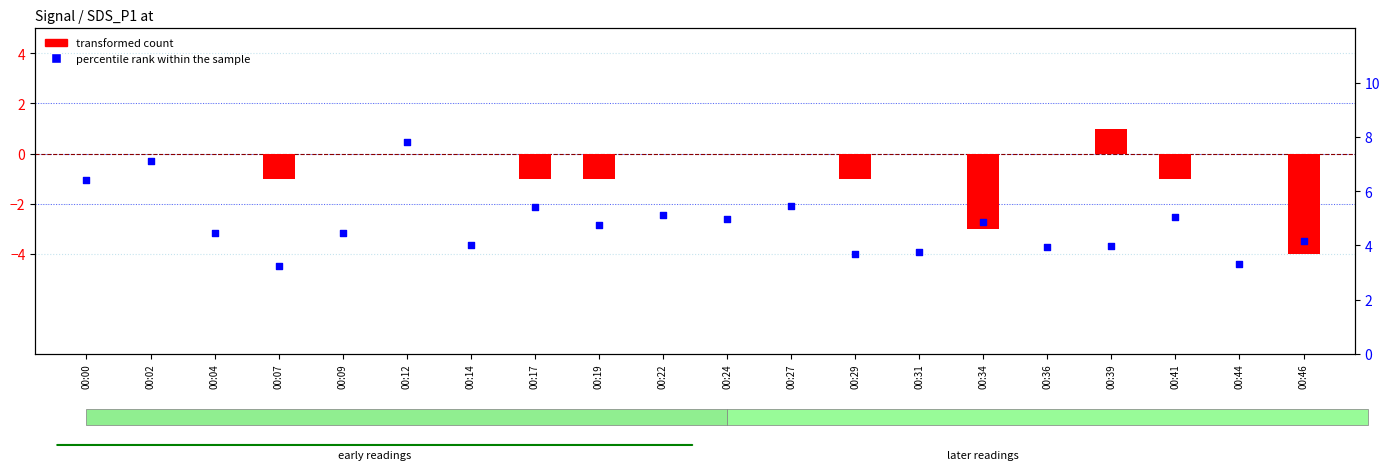

At how many categories does at least one series exceed 0?

20